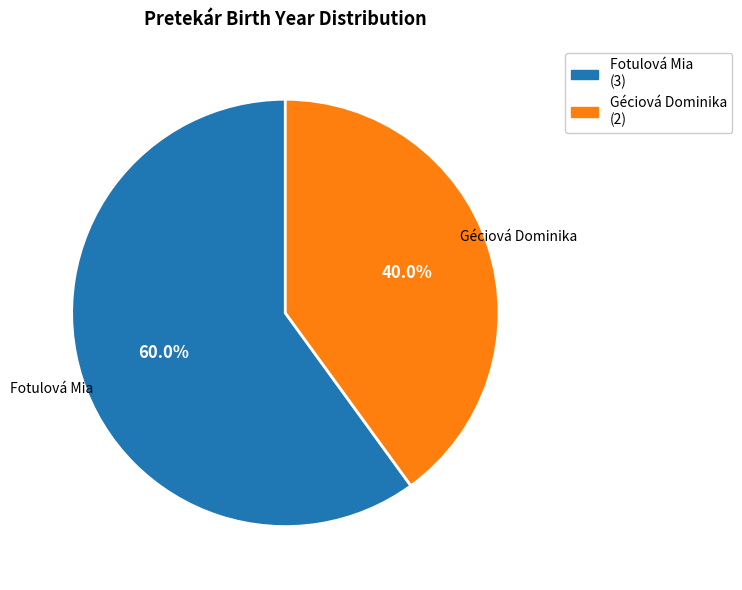

Do Fotulová Mia and Géciová Dominika together represent more than half of the pie?

Yes